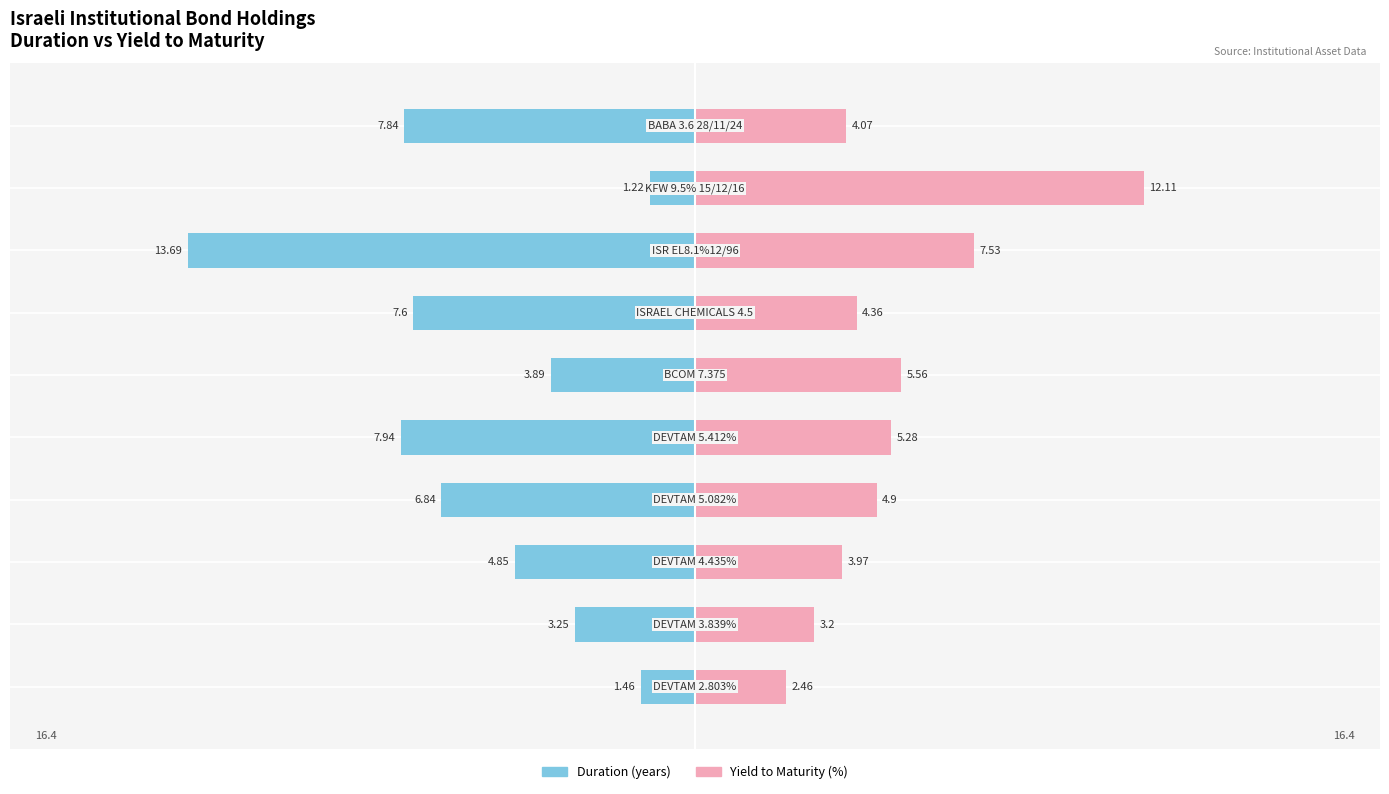

Reading left to right, extract all data points from this chart.

Duration (years): -1.5	-3.2	-4.8	-6.8	-7.9	-3.9	-7.6	-13.7	-1.2	-7.8
Yield to Maturity (%): 2.5	3.2	4.0	4.9	5.3	5.6	4.4	7.5	12.1	4.1